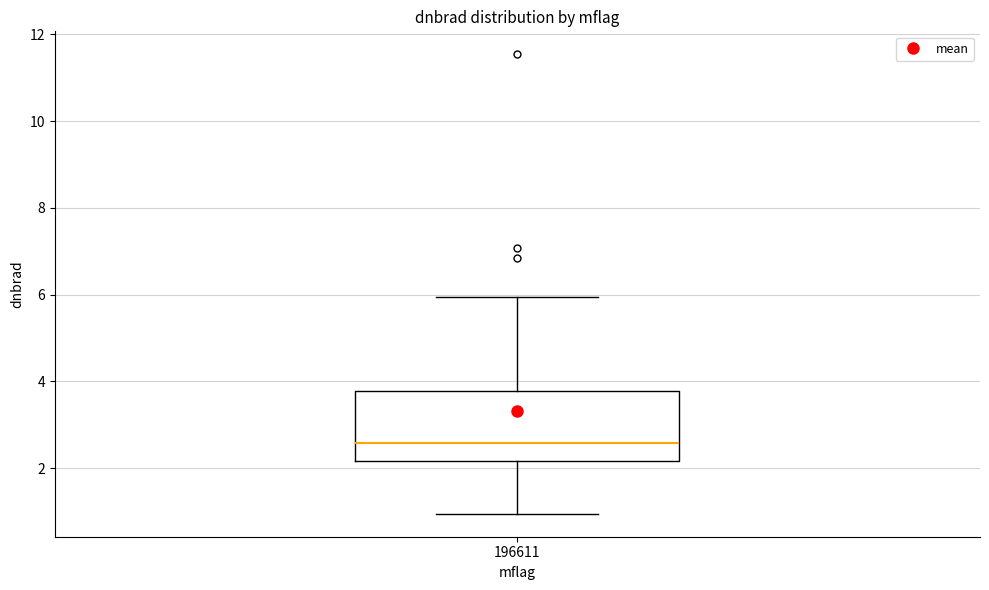

Where does the median line of the box at x = 196611 sit on the y-axis? The values are not printed on the chart, so give them approximately, as read against the axis.

2.6